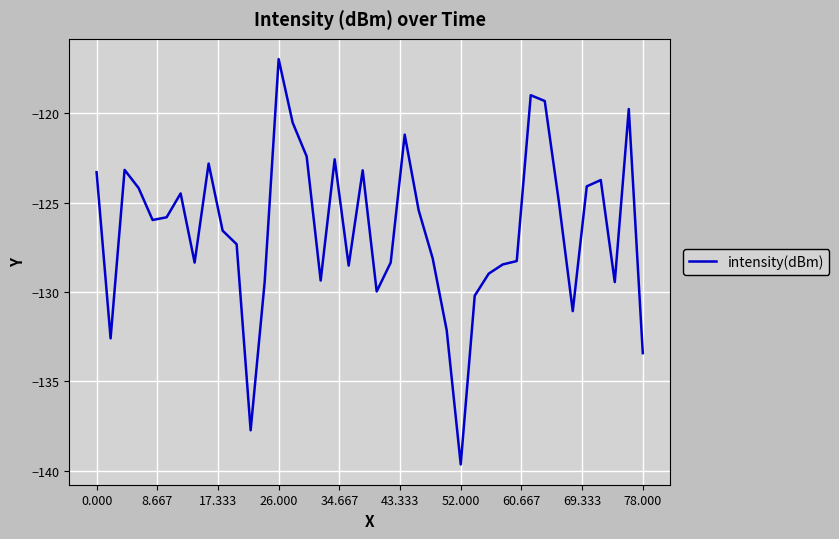

What is the minimum value shown in the chart?

-139.7